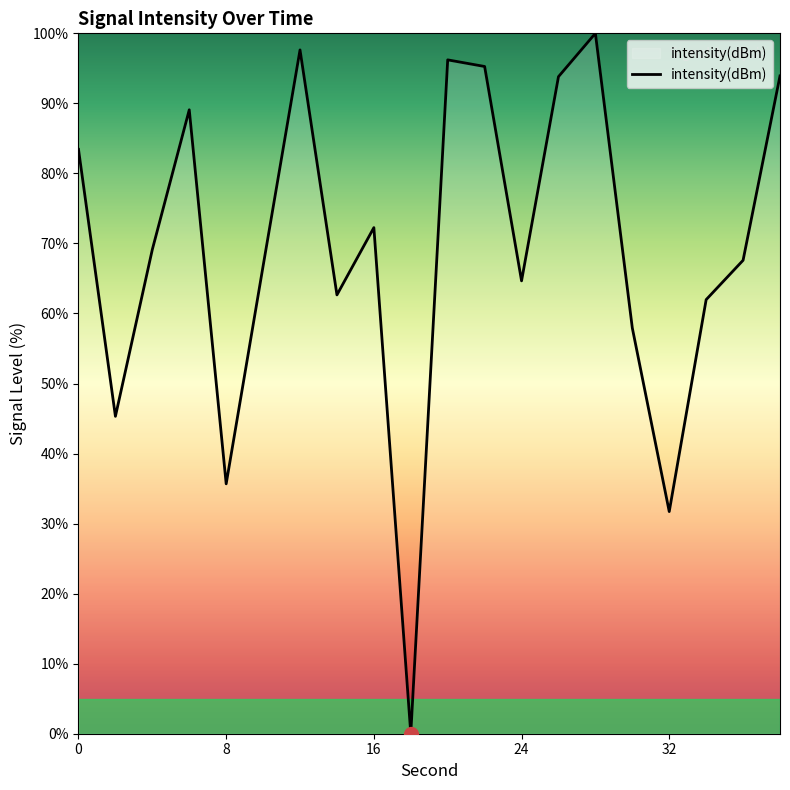

What is the maximum value shown in the chart?

100.0